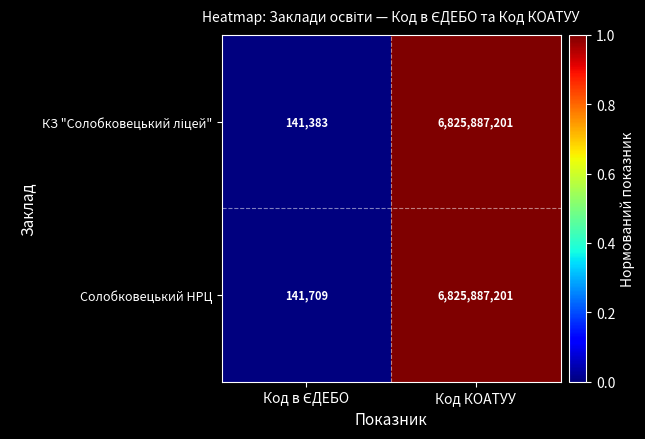

What is the maximum value shown in the chart?

6825887201